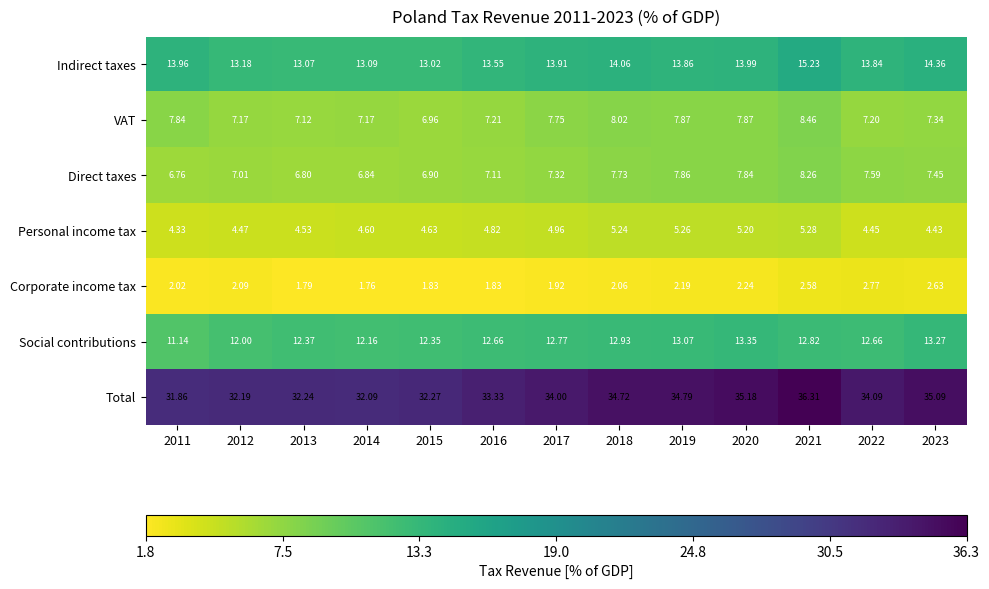

Which series changed the most between 2014 and 2019?

Total